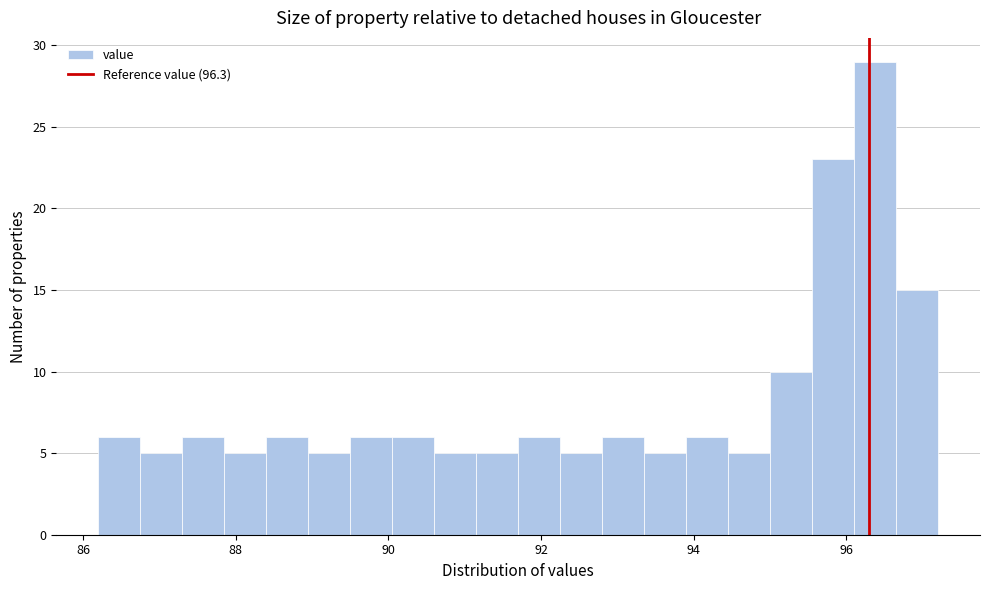

Read against the x-axis, roughly where is the centre of the tallest bar?

96.4